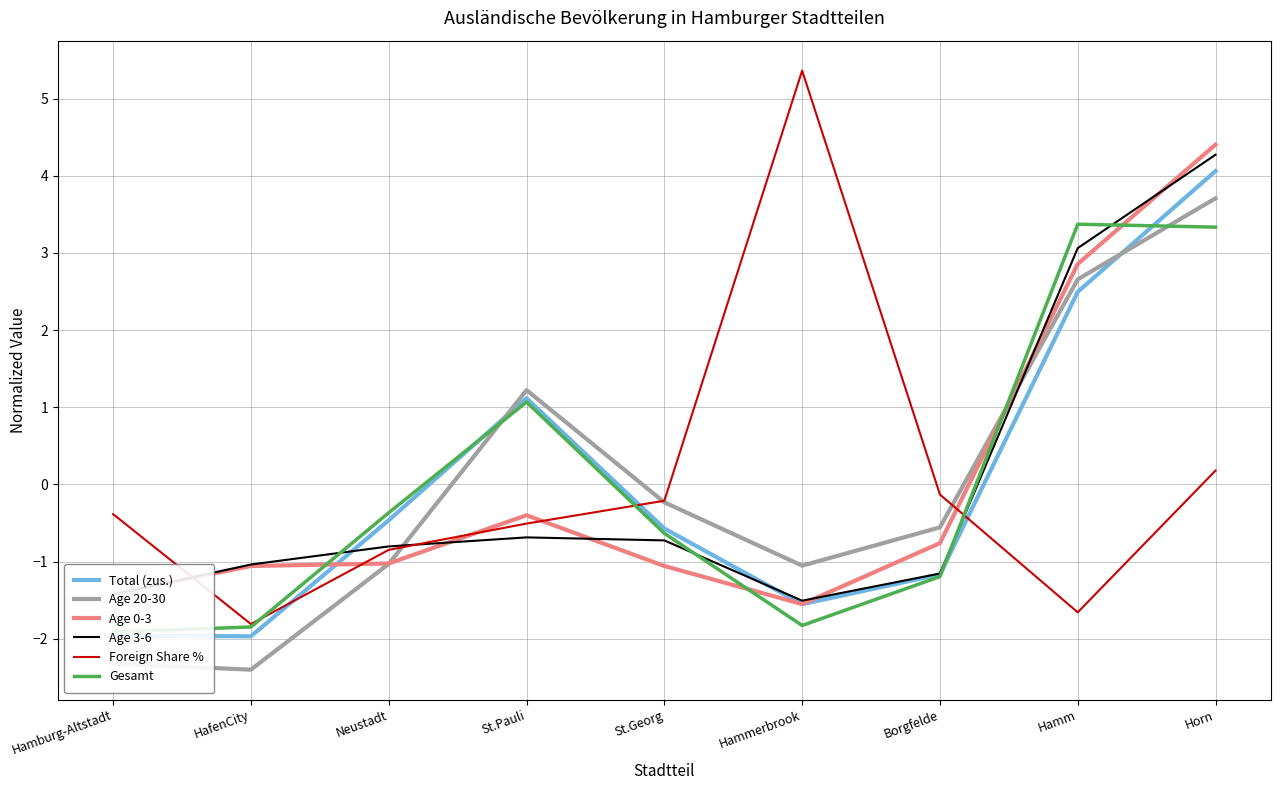

After their last crossing, which series has the higher values: Foreign Share % or Age 20-30?

Age 20-30